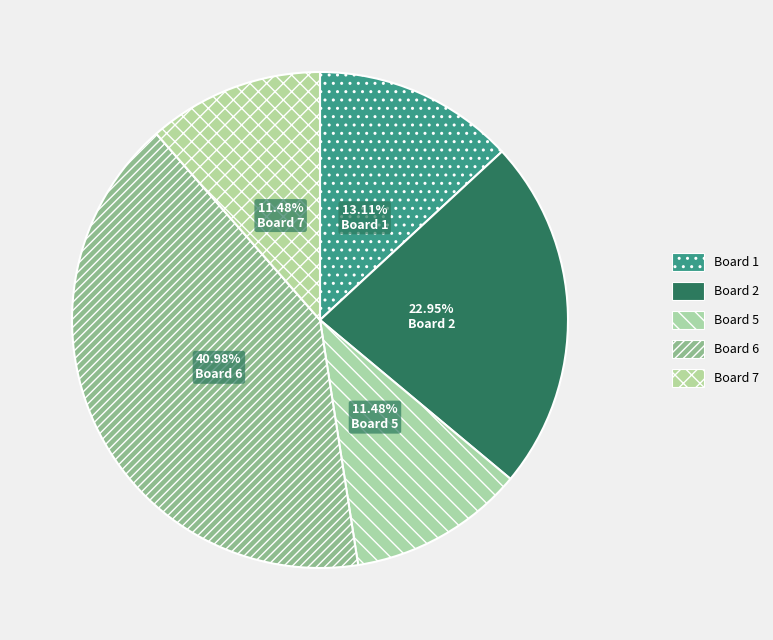

How many slices are in this pie chart?

5